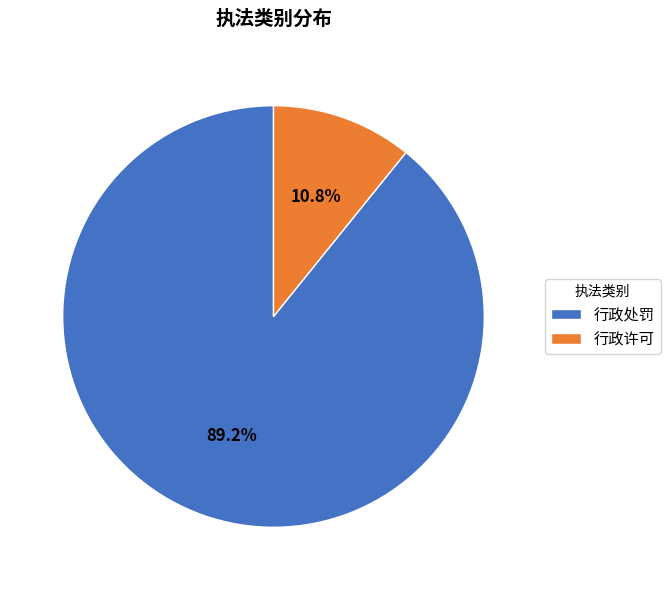

Combined, do 行政许可 and 行政处罚 account for over 50%?

Yes